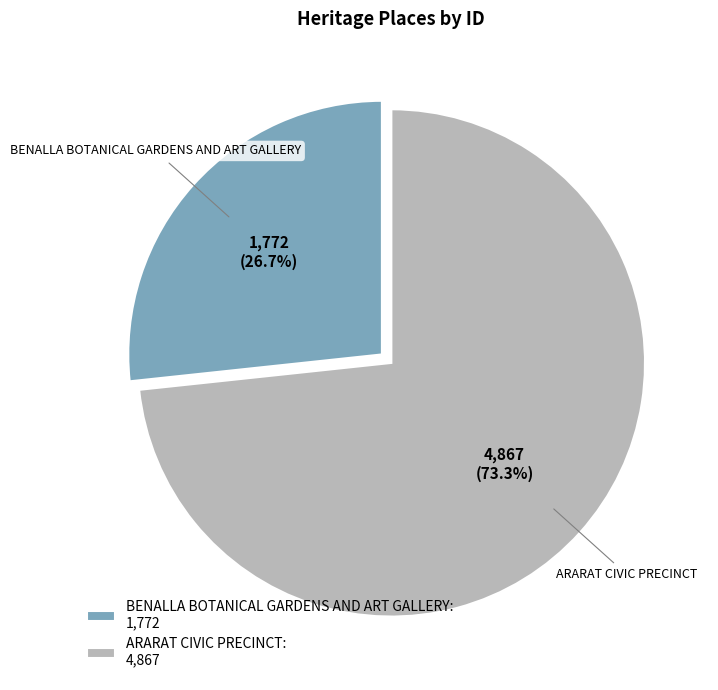

To the nearest percent, what is the combined percentage of BENALLA BOTANICAL GARDENS AND ART GALLERY and ARARAT CIVIC PRECINCT?

100%